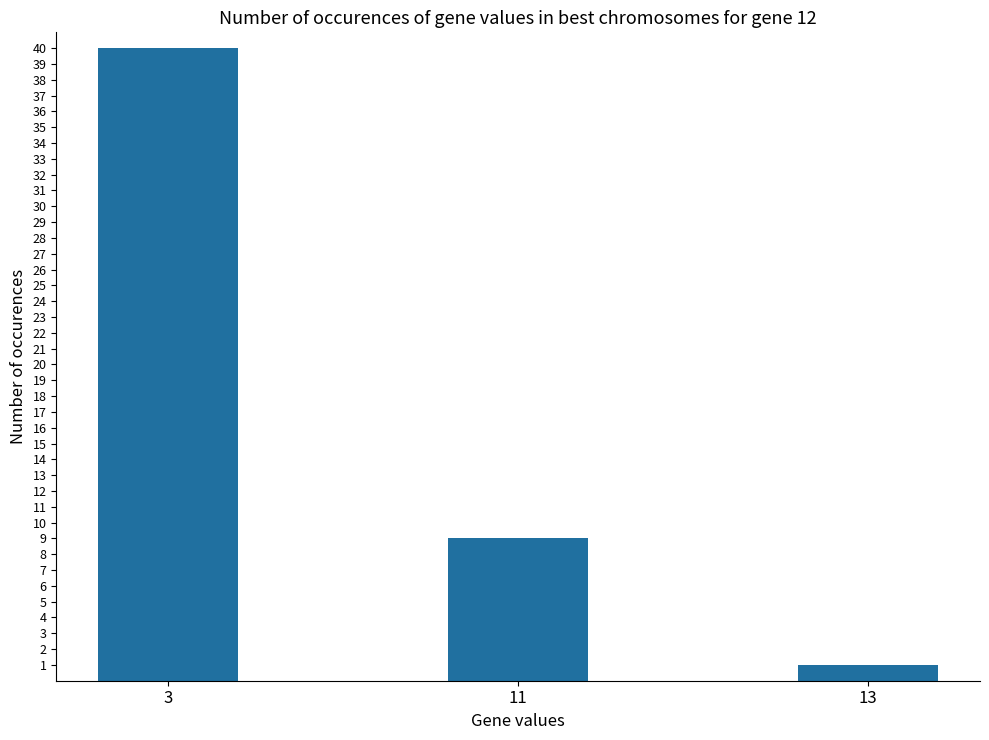

Is it true that the value at 3 is 54?

False